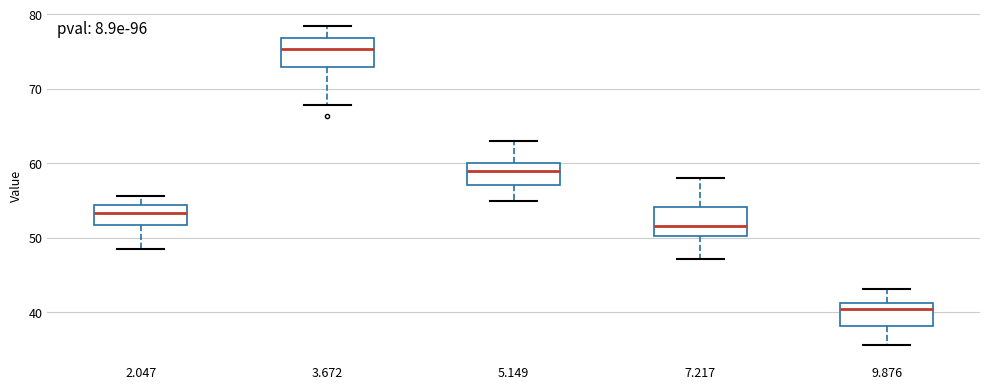

Reading left to right, transcribe this box plot: for each box, give where its median line is, the range the box spans, and where its two whiskers end, as read against the y-axis. The values are not printed on the chart, so give them approximately, as read against the axis.

2.047: median 53, box 52 to 54, whiskers 49 to 56
3.672: median 75, box 73 to 77, whiskers 68 to 78
5.149: median 59, box 57 to 60, whiskers 55 to 63
7.217: median 52, box 50 to 54, whiskers 47 to 58
9.876: median 40, box 38 to 41, whiskers 36 to 43